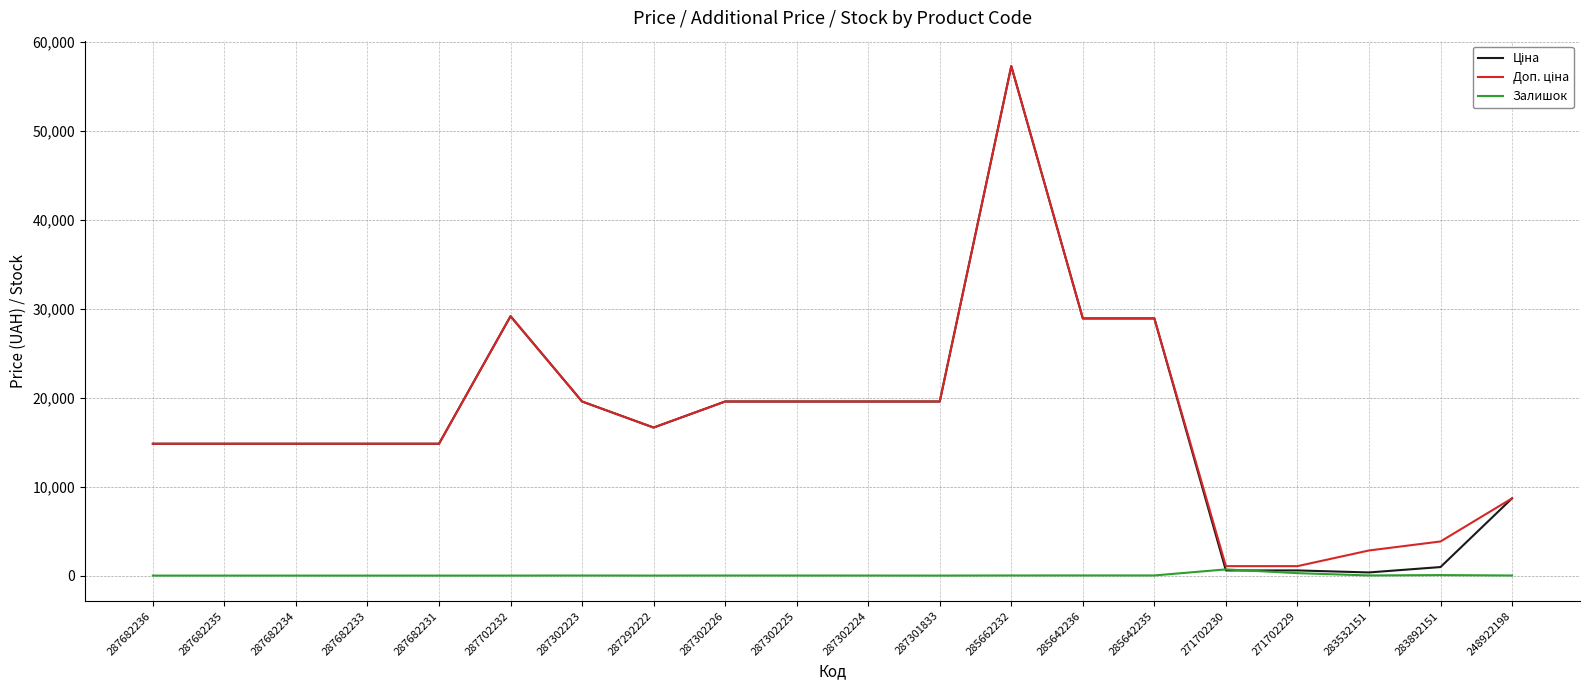

What is the difference between the highest and lowest values at 287682234?

14817.6